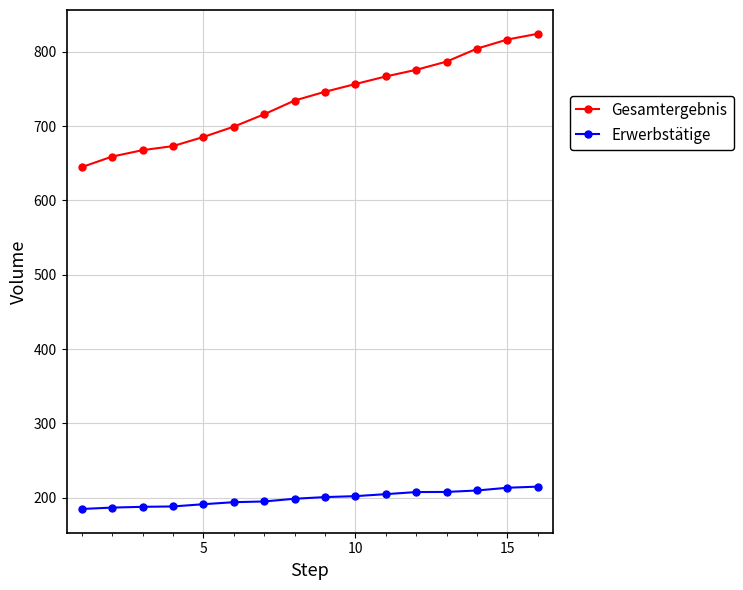

What is the minimum value for Erwerbstätige?

185.0